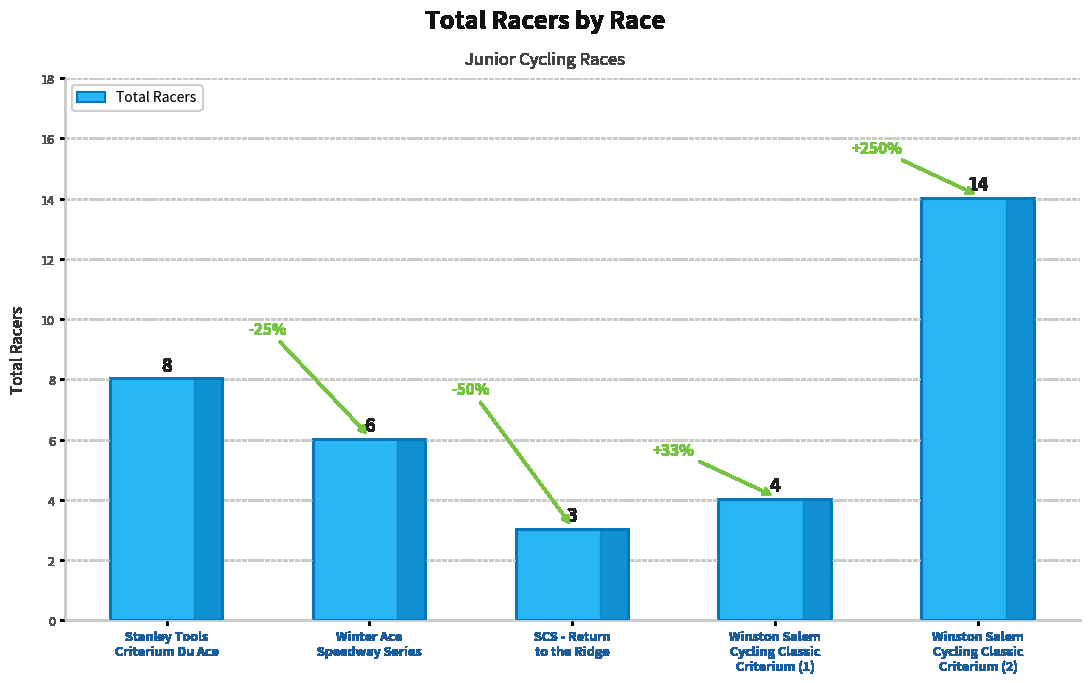

The chart shows a value of 6 at Winston Salem
Cycling Classic
Criterium (2). True or false?

False